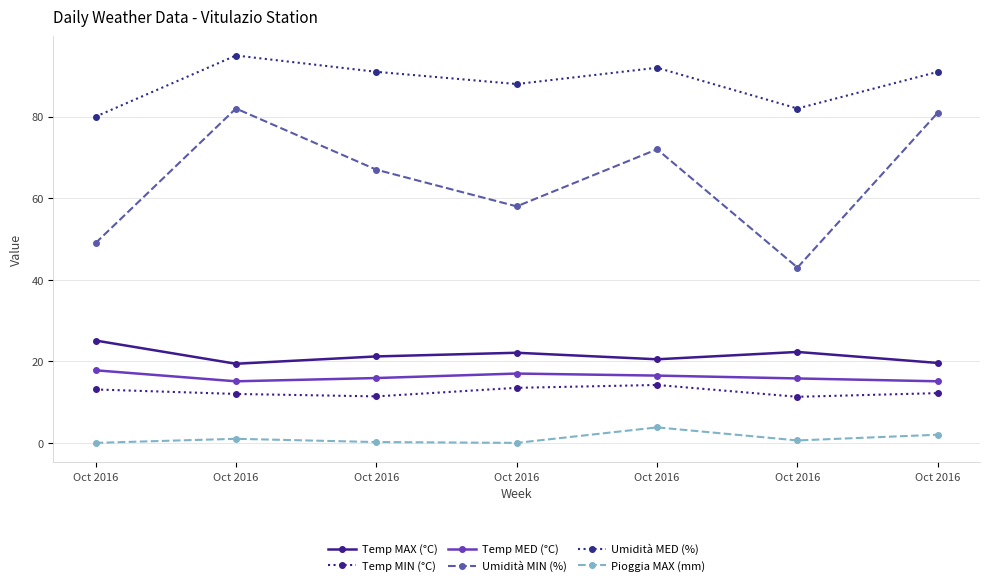

How many lines are shown in the chart?

6